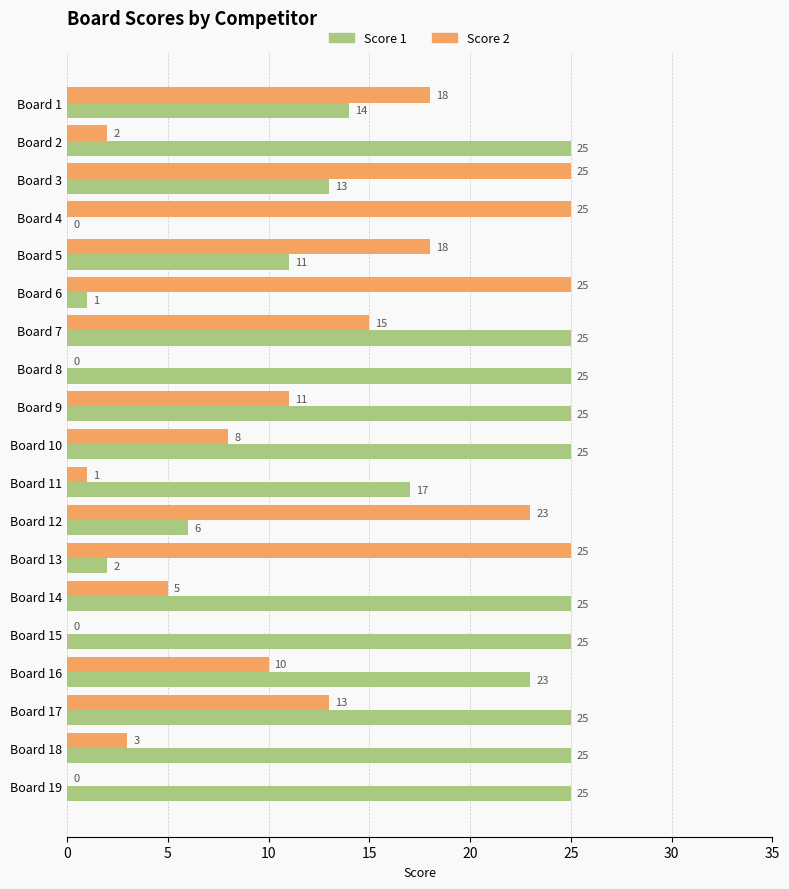

What is the maximum value for Score 1?

25